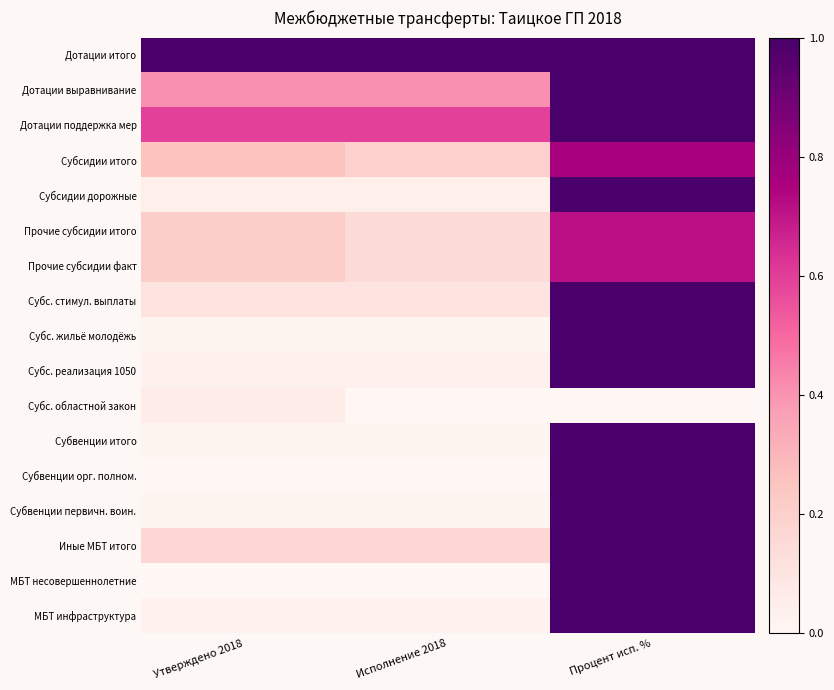

What is the total value across all series at Исполнение 2018?

2.9